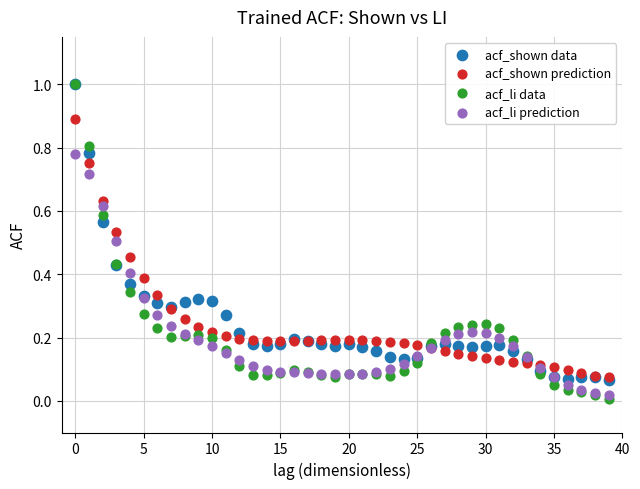

Which series has the widest spread of Y values?

acf_li data